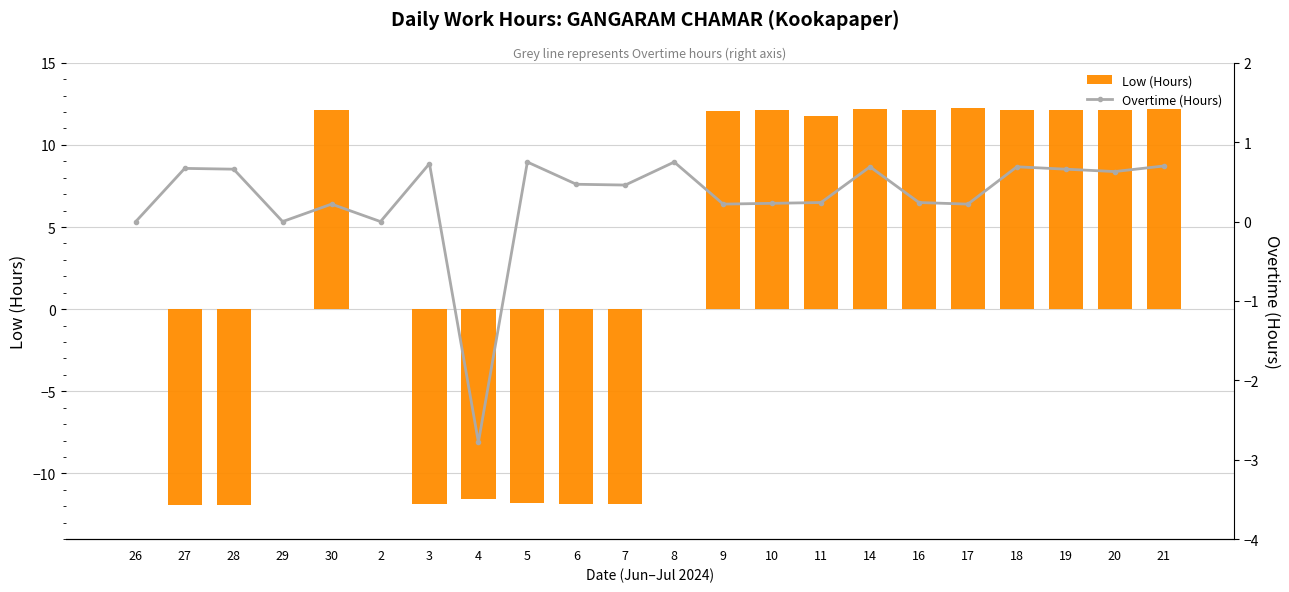

Rank the series by their average value, from highest to lowest.

Low (Hours), Overtime (Hours)